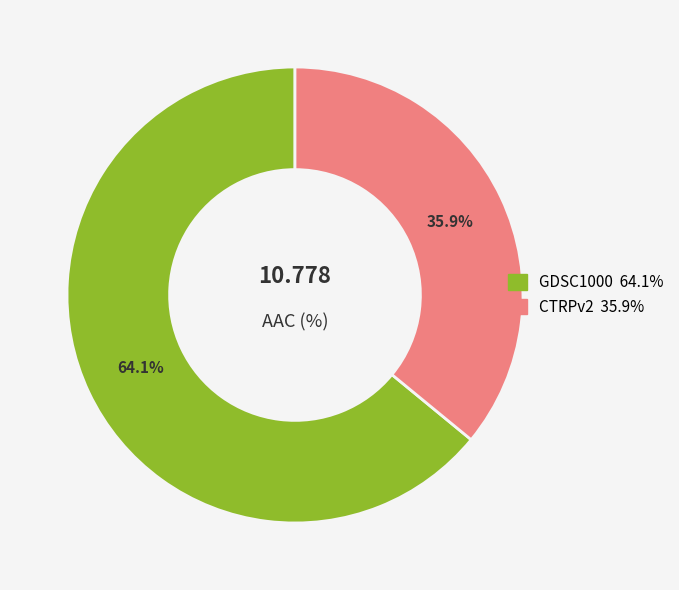

To the nearest percent, what is the average slice percentage?

50%